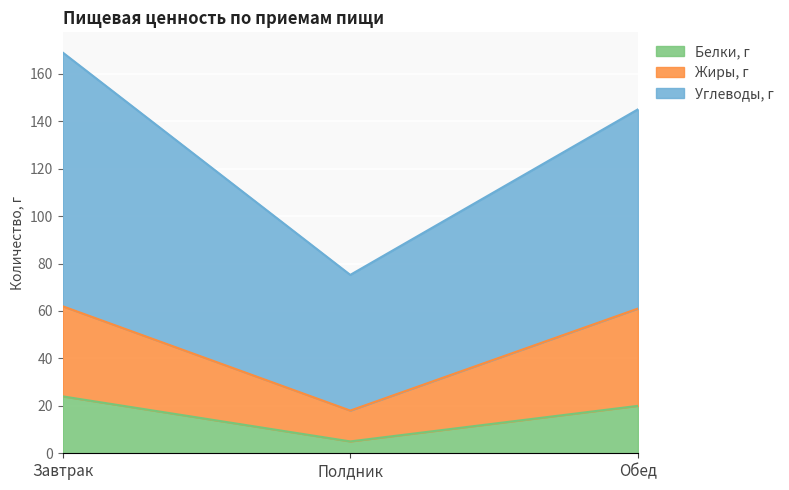

What is the minimum value for Белки, г?

5.0